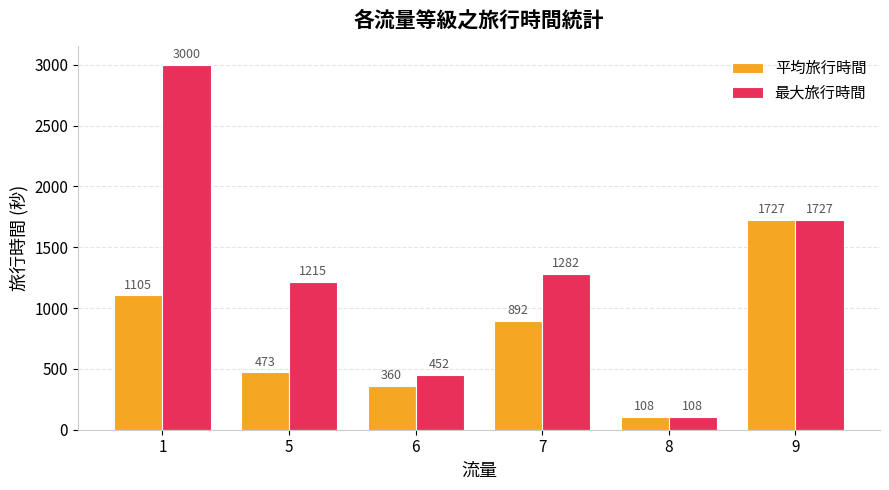

Are the bars horizontal?

No